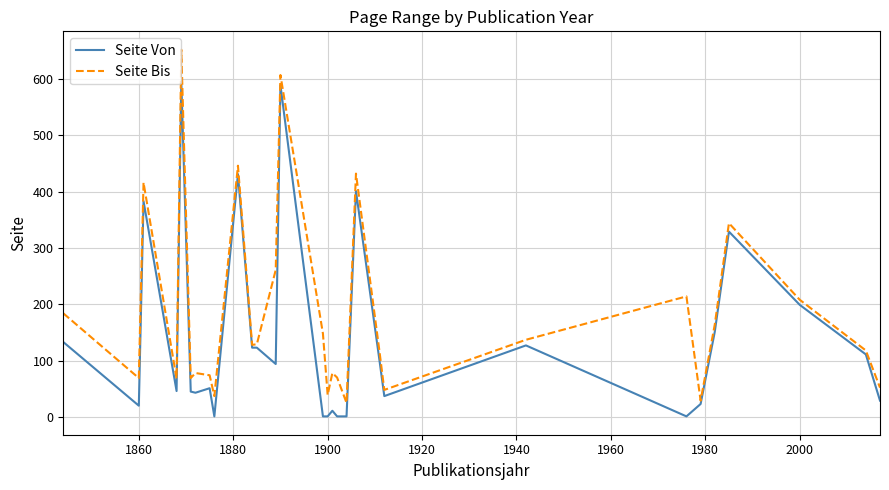

List the series in order of their peak value, highest first.

Seite Bis, Seite Von